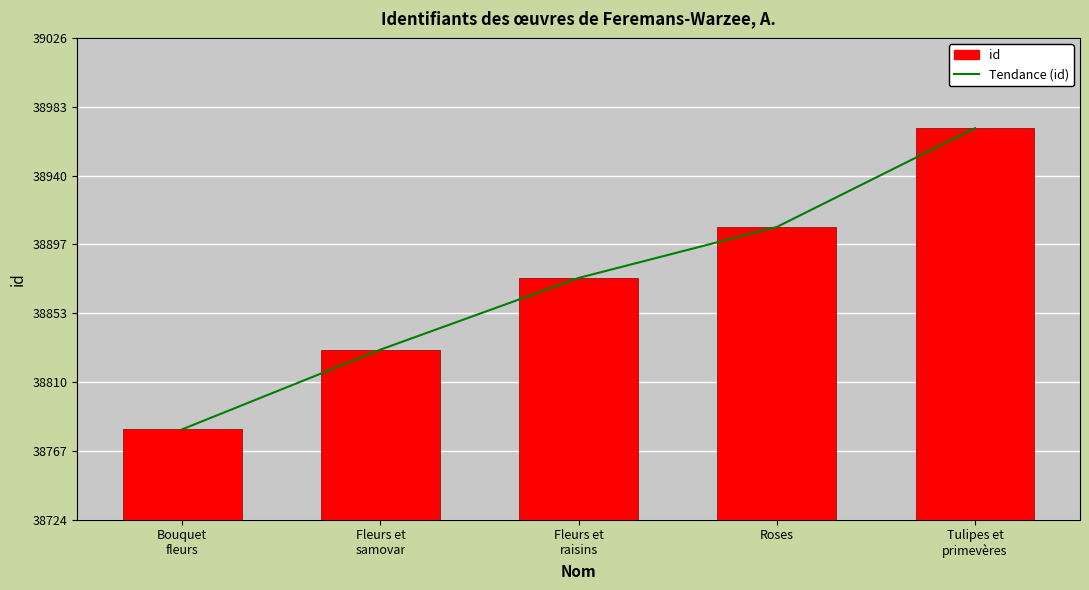

What are all the series names shown in the legend?

Tendance (id), id